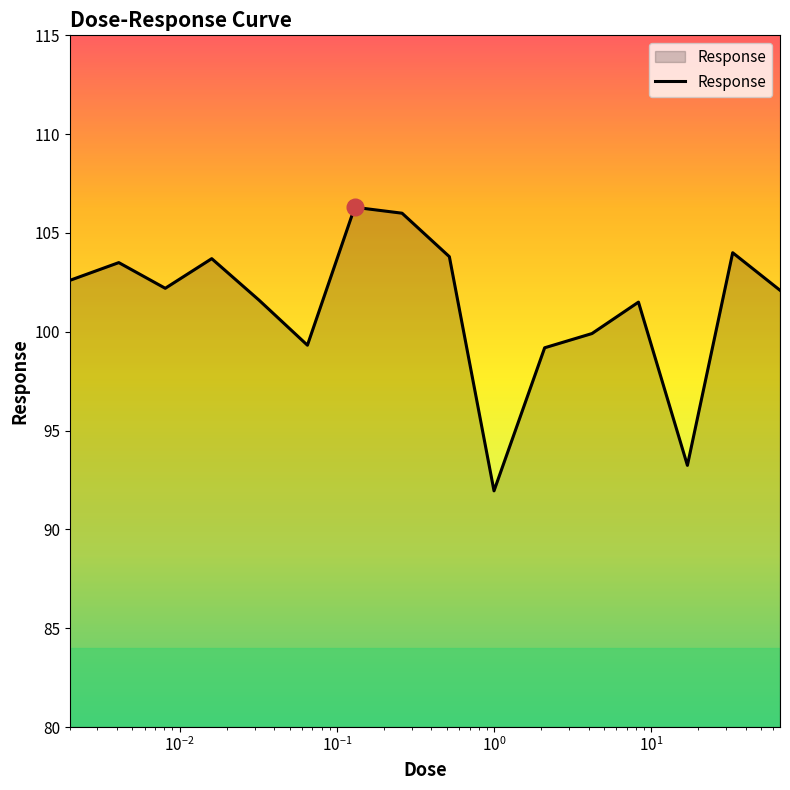

What is the minimum value shown in the chart?

92.0